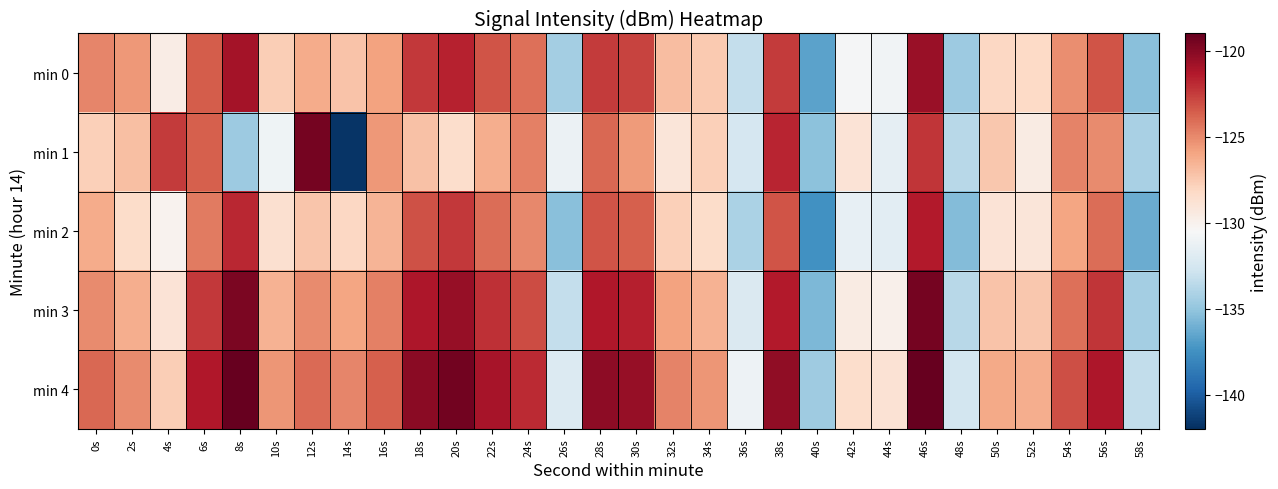

At which category is the sum across all series the highest?

46s